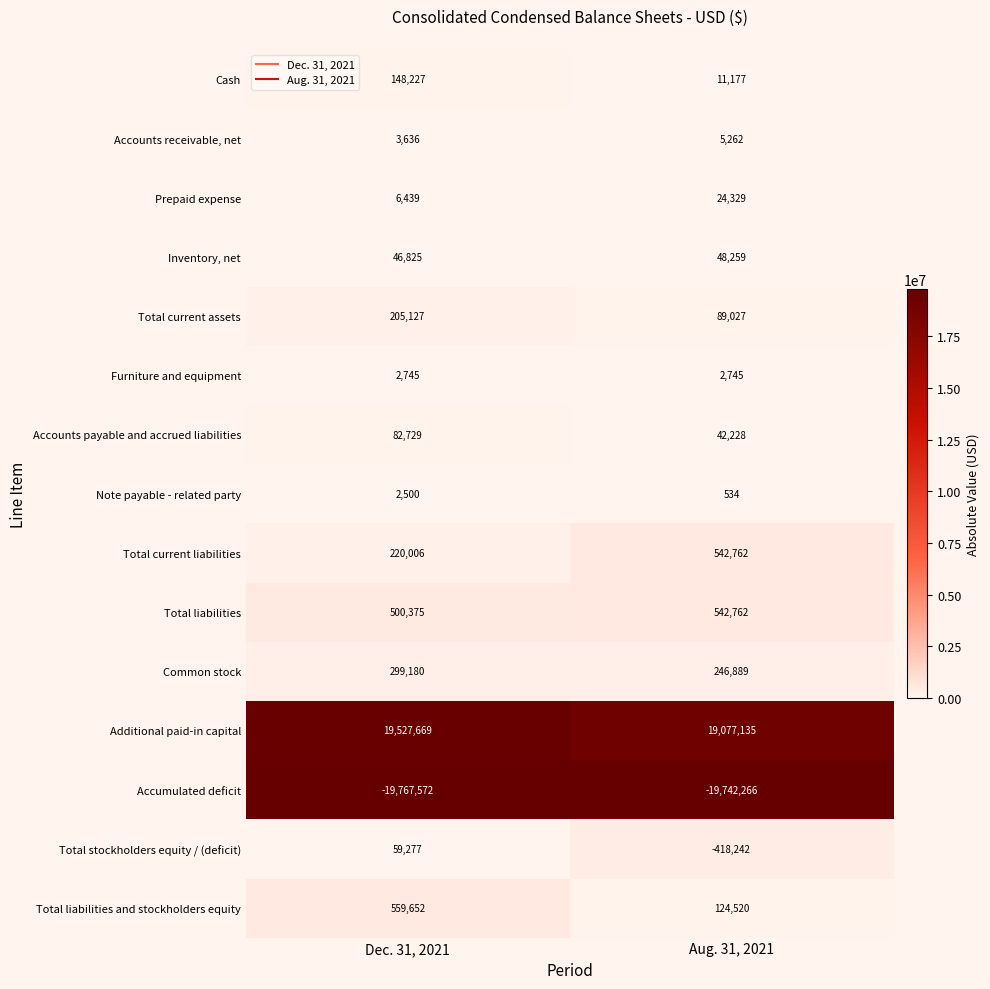

What is the maximum value shown in the chart?

19527669